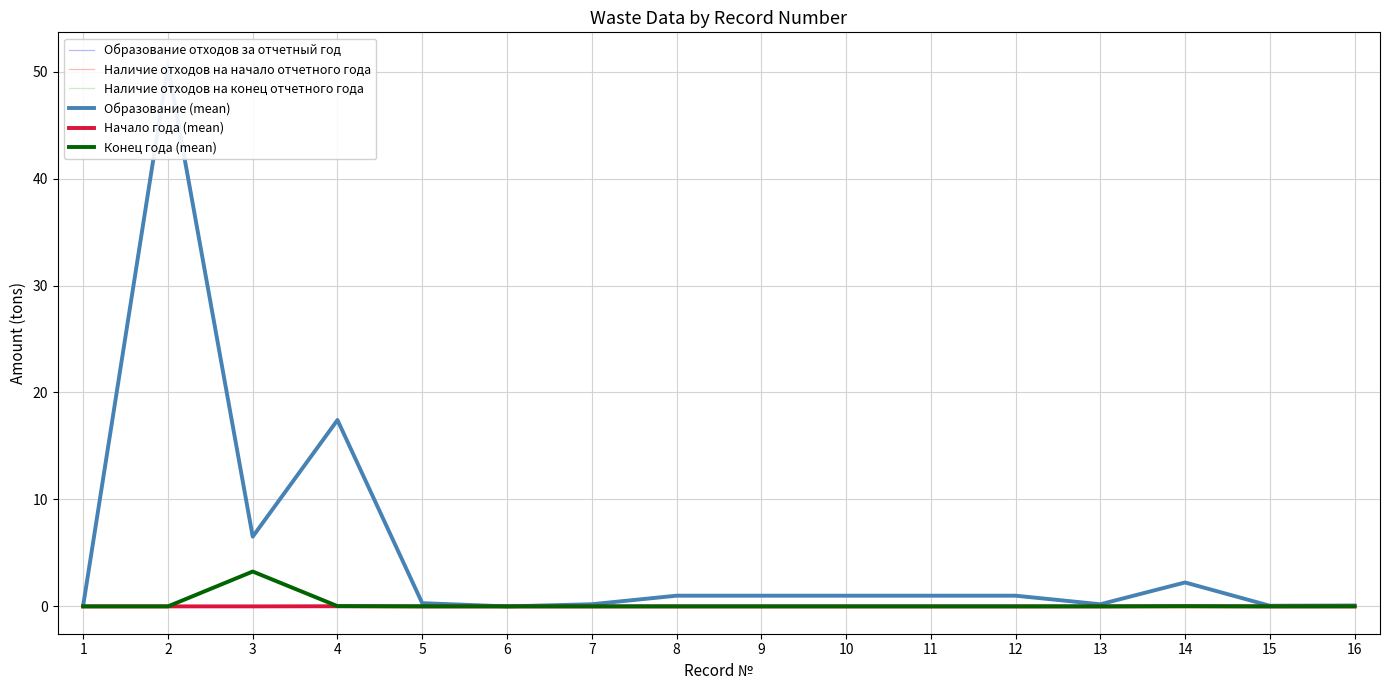

Reading left to right, extract all data points from this chart.

Образование отходов за отчетный год: 0.1	50.5	6.5	17.6	0.3	0.0	0.2	1.0	1.0	1.0	1.0	1.0	0.2	2.3	0.1	0.1
Наличие отходов на начало отчетного года: 0.0	0.0	0.0	0.0	0.0	0.0	0.0	0.0	0.0	0.0	0.0	0.0	0.0	0.0	0.0	0.0
Наличие отходов на конец отчетного года: 0.0	0.0	3.3	0.0	0.0	0.0	0.0	0.0	0.0	0.0	0.0	0.0	0.0	0.0	0.0	0.0
Образование (mean): 0.1	50.5	6.5	17.4	0.3	0.0	0.2	1.0	1.0	1.0	1.0	1.0	0.2	2.2	0.1	0.1
Начало года (mean): 0.0	0.0	0.0	0.0	0.0	0.0	0.0	0.0	0.0	0.0	0.0	0.0	0.0	0.0	0.0	0.0
Конец года (mean): 0.0	0.0	3.3	0.0	0.0	0.0	0.0	0.0	0.0	0.0	0.0	0.0	0.0	0.0	0.0	0.0